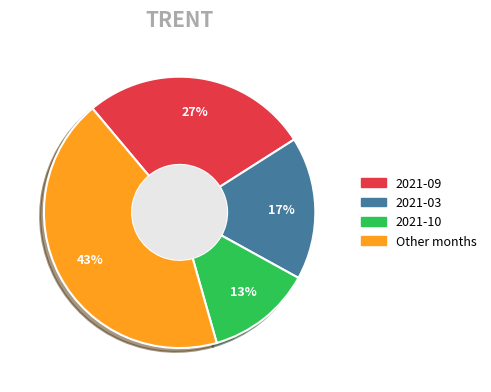

To the nearest percent, what is the average slice percentage?

25%